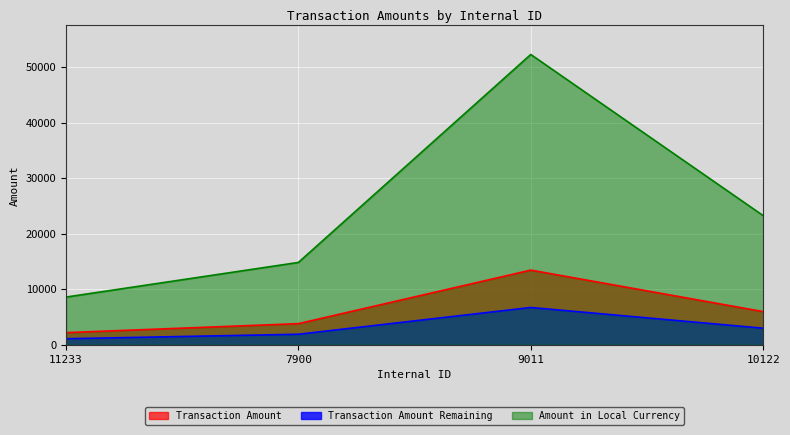

Which category has the lowest value in the Amount in Local Currency series?

11233